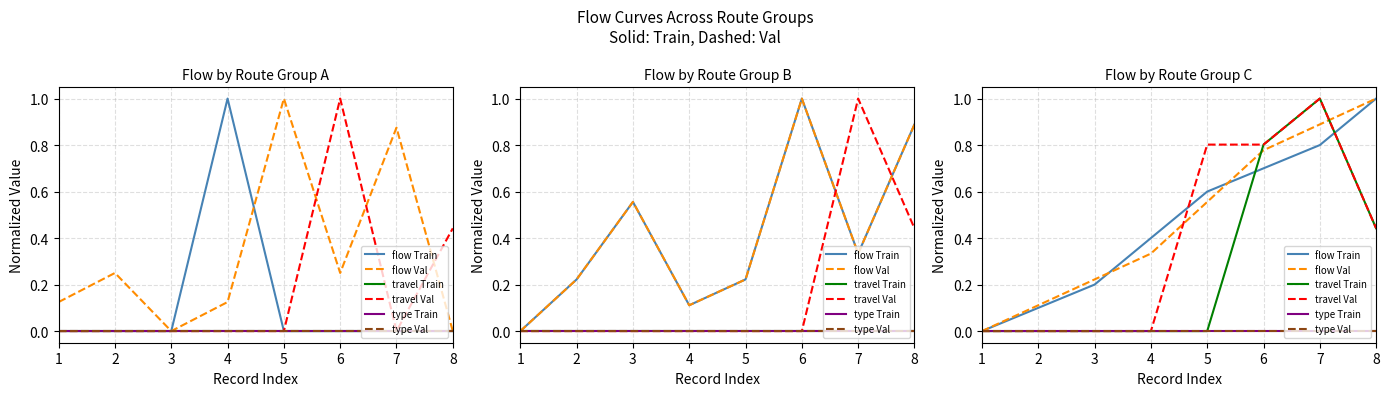

What are all the series names shown in the legend?

flow Train, flow Val, travel Train, travel Val, type Train, type Val